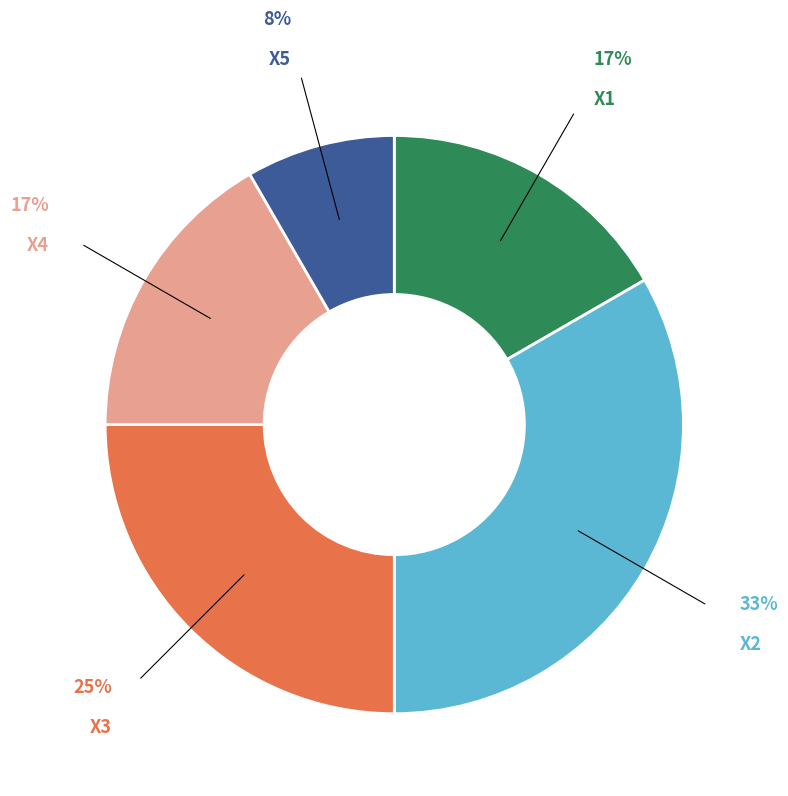

Is the sum of X3 and X1 greater than half?

No